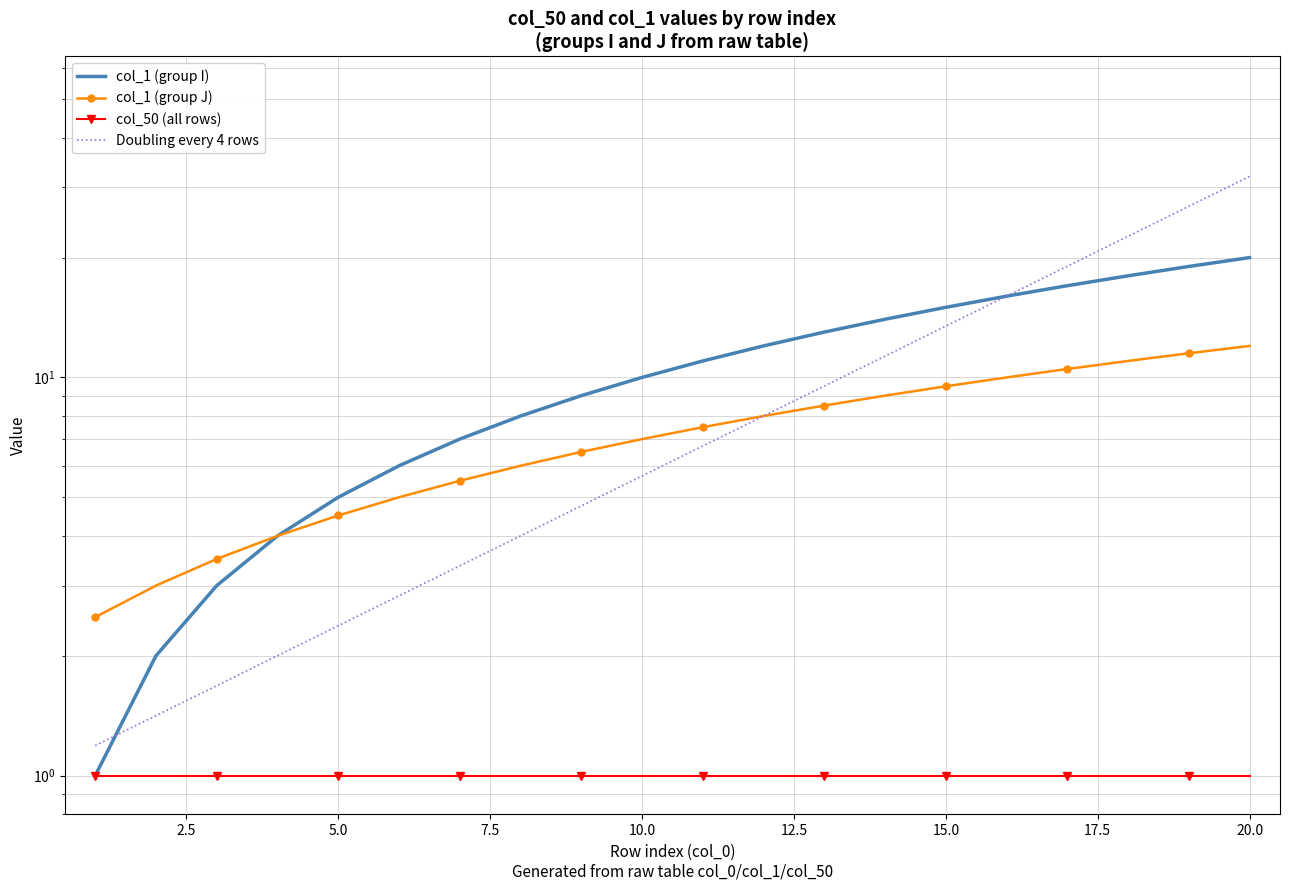

Reading right to left, extract all data points from this chart.

col_1 (group I): 20.0	19.0	18.0	17.0	16.0	15.0	14.0	13.0	12.0	11.0	10.0	9.0	8.0	7.0	6.0	5.0	4.0	3.0	2.0	1.0
col_1 (group J): 12.0	11.5	11.0	10.5	10.0	9.5	9.0	8.5	8.0	7.5	7.0	6.5	6.0	5.5	5.0	4.5	4.0	3.5	3.0	2.5
col_50 (all rows): 1.0	1.0	1.0	1.0	1.0	1.0	1.0	1.0	1.0	1.0	1.0	1.0	1.0	1.0	1.0	1.0	1.0	1.0	1.0	1.0
Doubling every 4 rows: 32.0	26.9	22.6	19.0	16.0	13.5	11.3	9.5	8.0	6.7	5.7	4.8	4.0	3.4	2.8	2.4	2.0	1.7	1.4	1.2